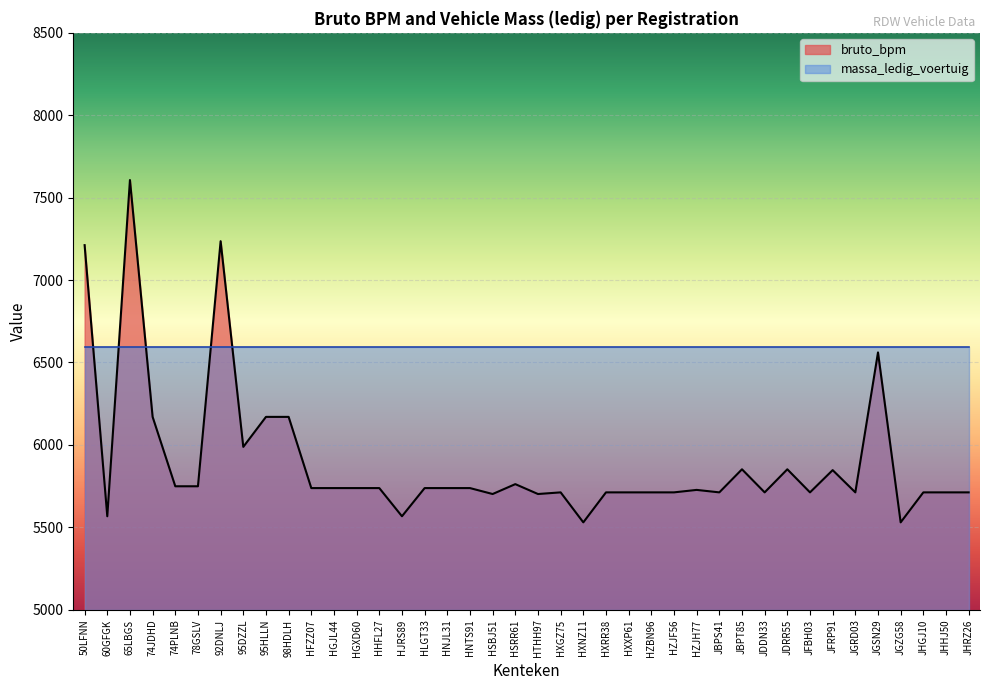

Between 98HDLH and JHHJ50, which is larger?

98HDLH